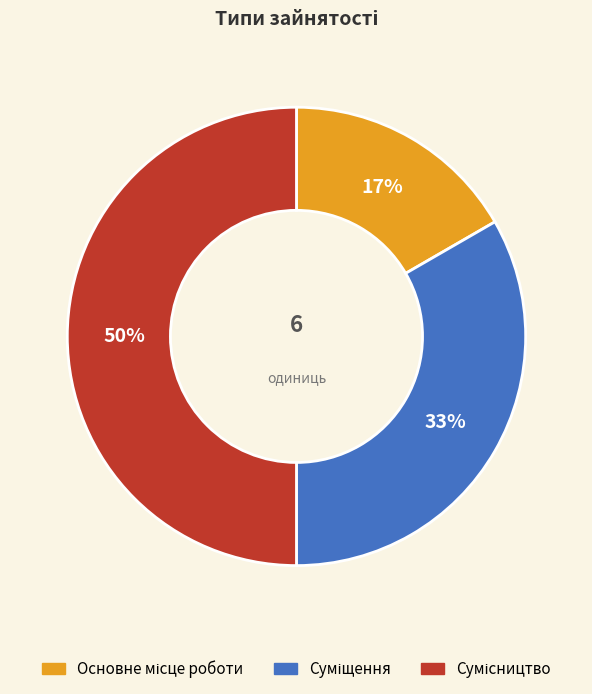

To the nearest percent, what is the difference between the largest and smallest slice percentages?

33%